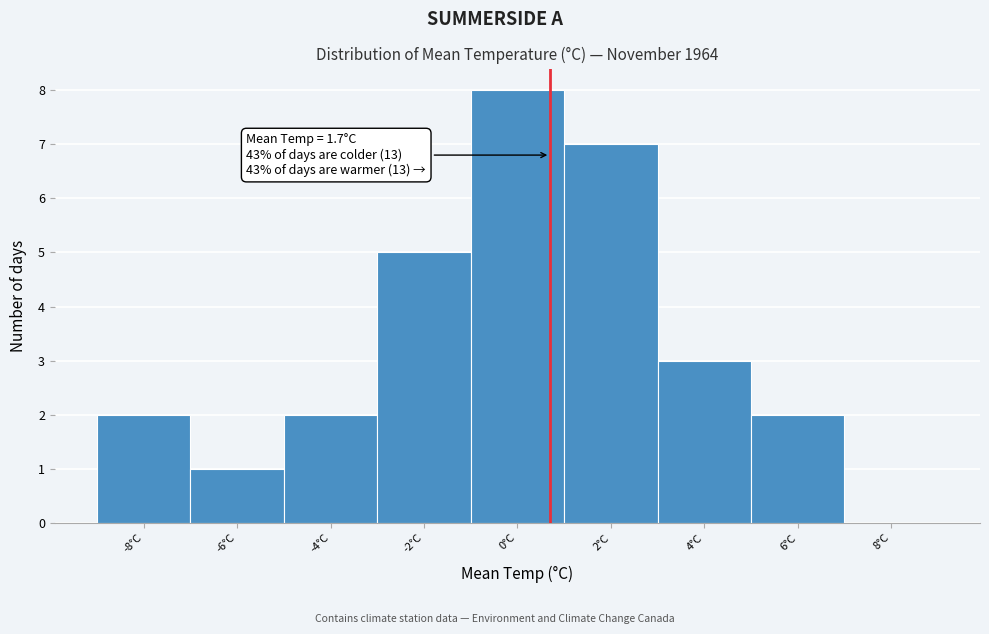

Reading right to left, transcribe all the data shown in this chart.

8°C=0	6°C=2	4°C=3	2°C=7	0°C=8	-2°C=5	-4°C=2	-6°C=1	-8°C=2